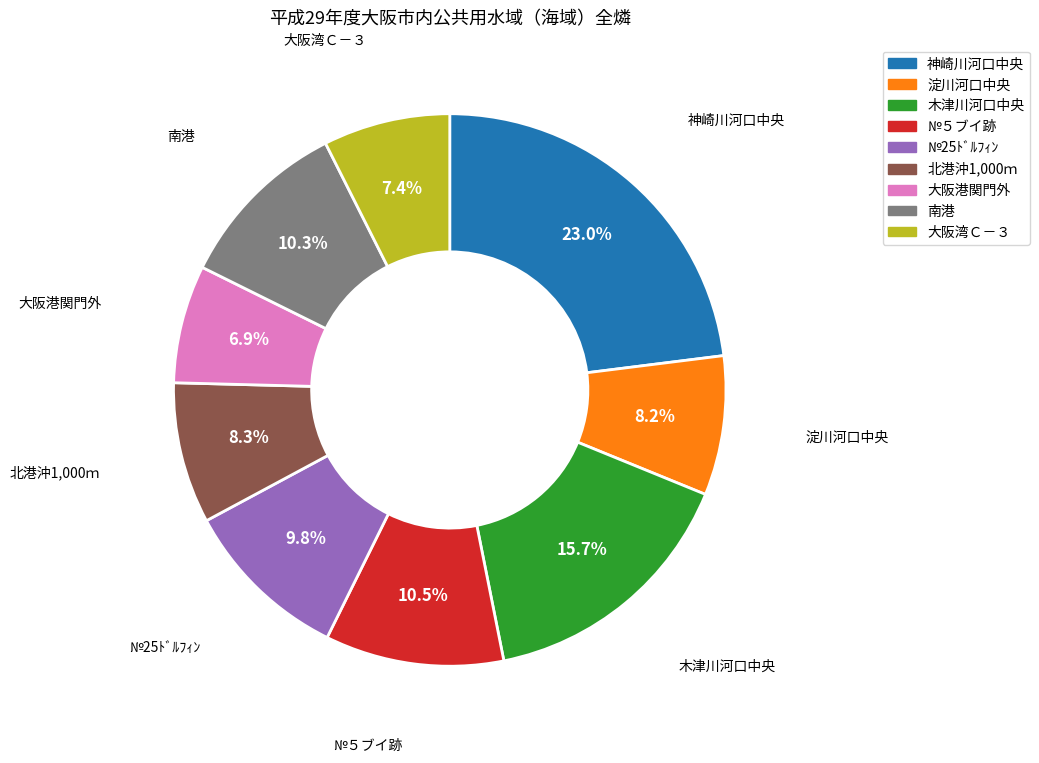

Which has a higher value, 南港 or 大阪港関門外?

南港